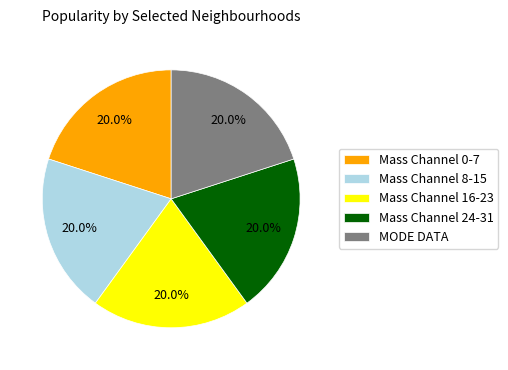

What percentage do Mass Channel 16-23 and Mass Channel 0-7 together represent?

40.0%